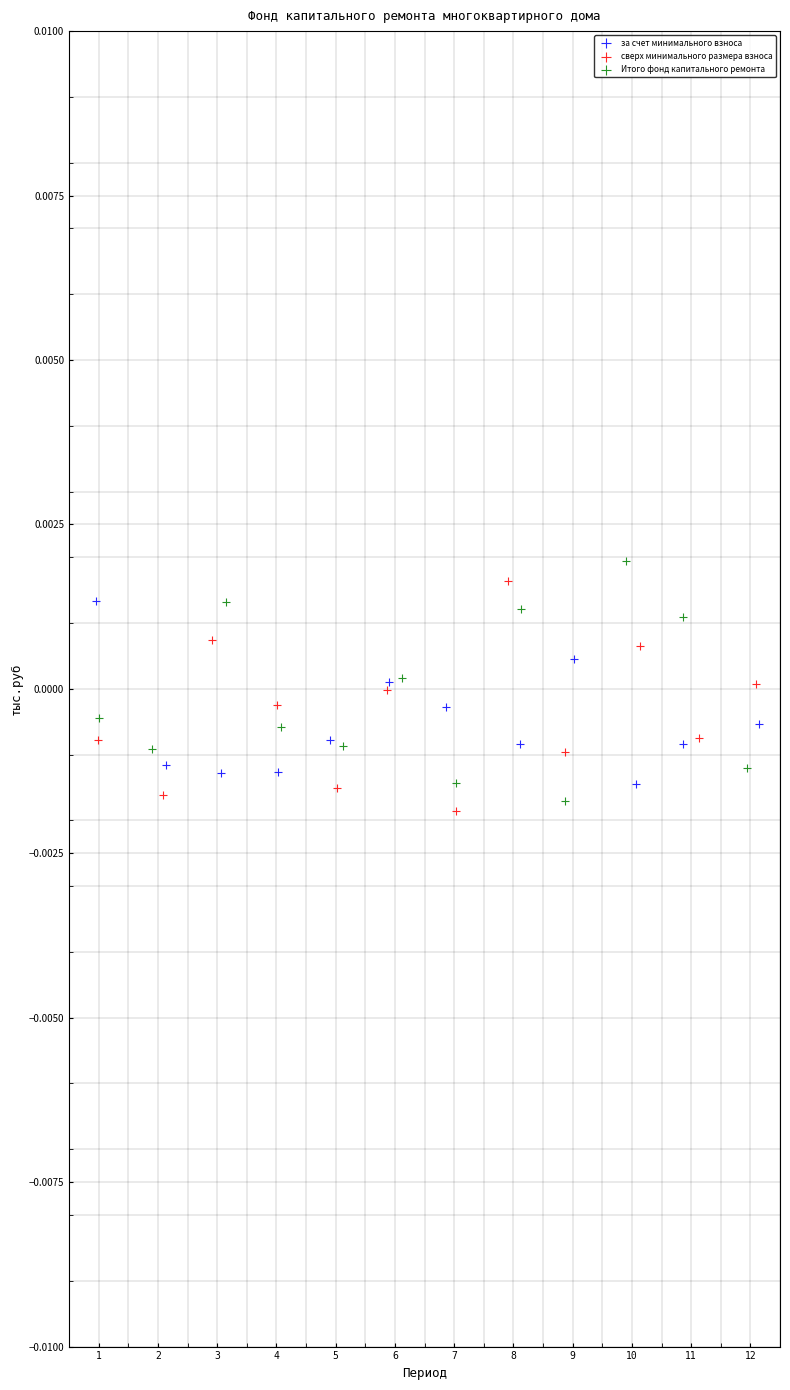

What are all the series names shown in the legend?

за счет минимального взноса, сверх минимального размера взноса, Итого фонд капитального ремонта